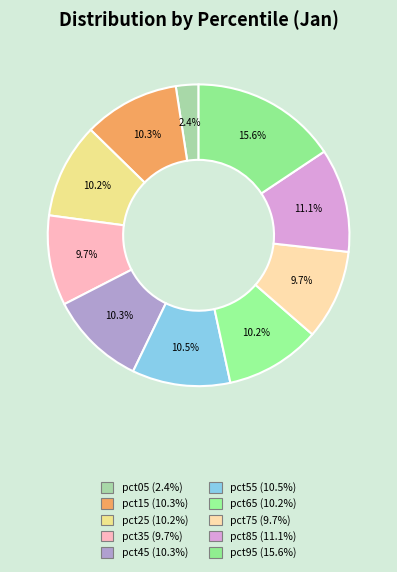

What is the smallest slice in the pie chart?

pct05